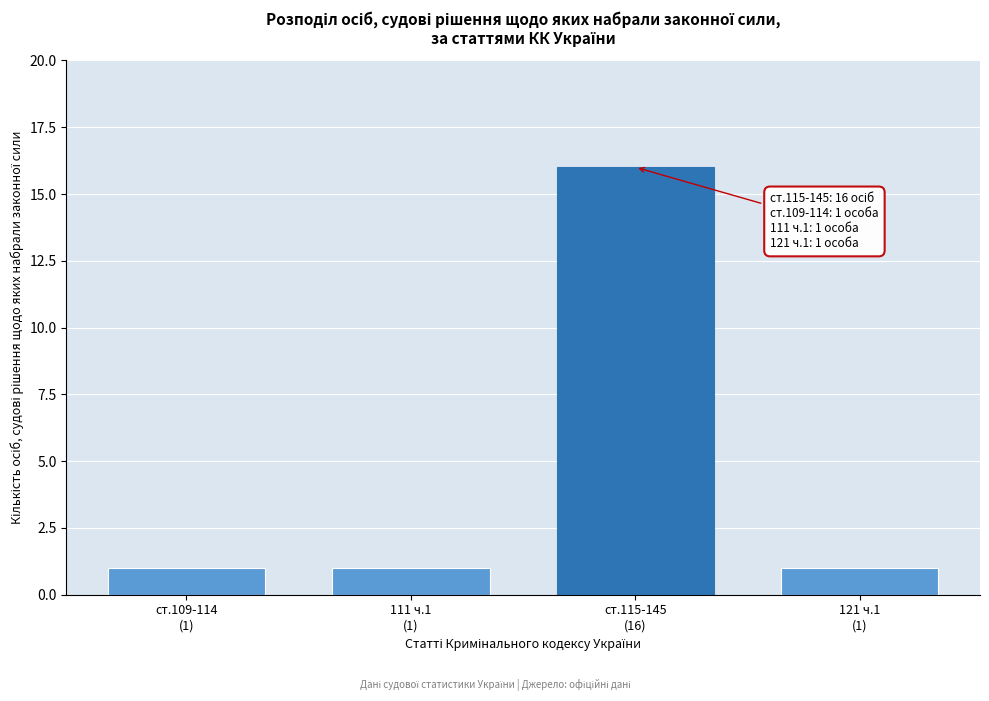

Reading left to right, extract all data points from this chart.

1	1	16	1